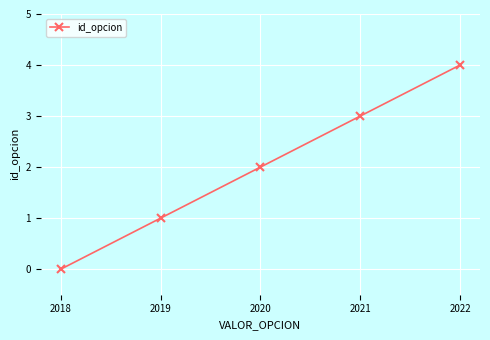

How many positive values are there?

4